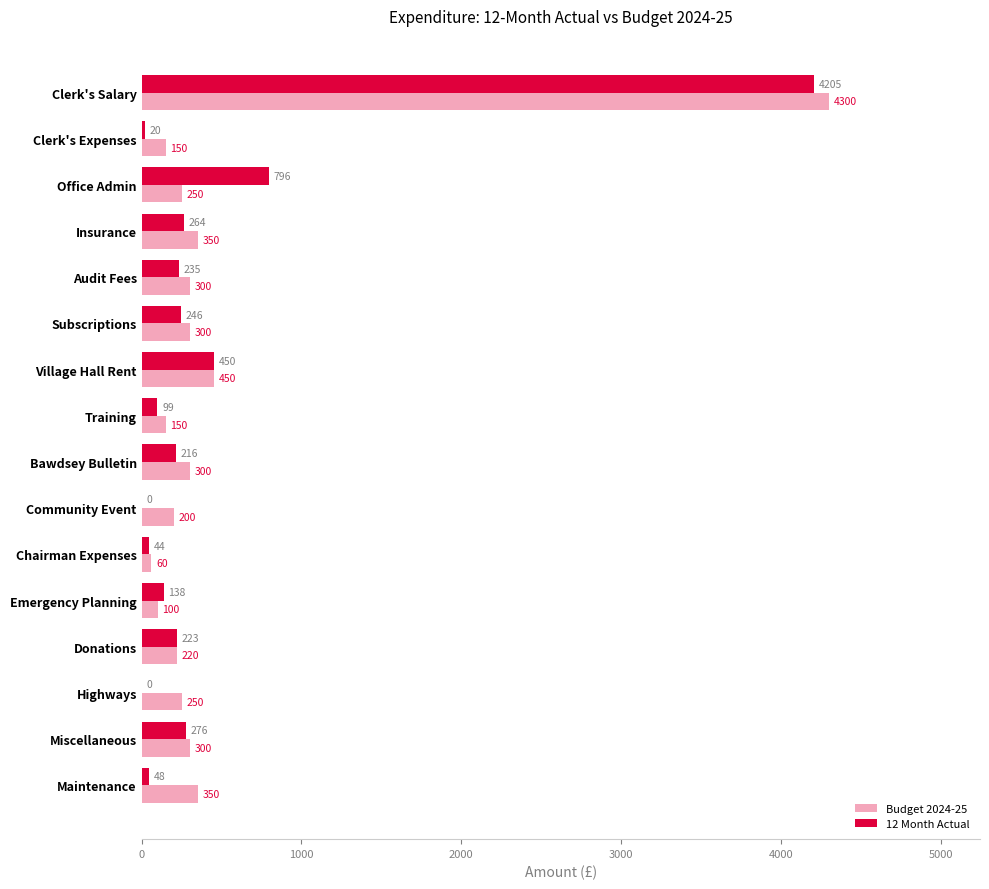

What is the average value of the 12 Month Actual series?

453.6